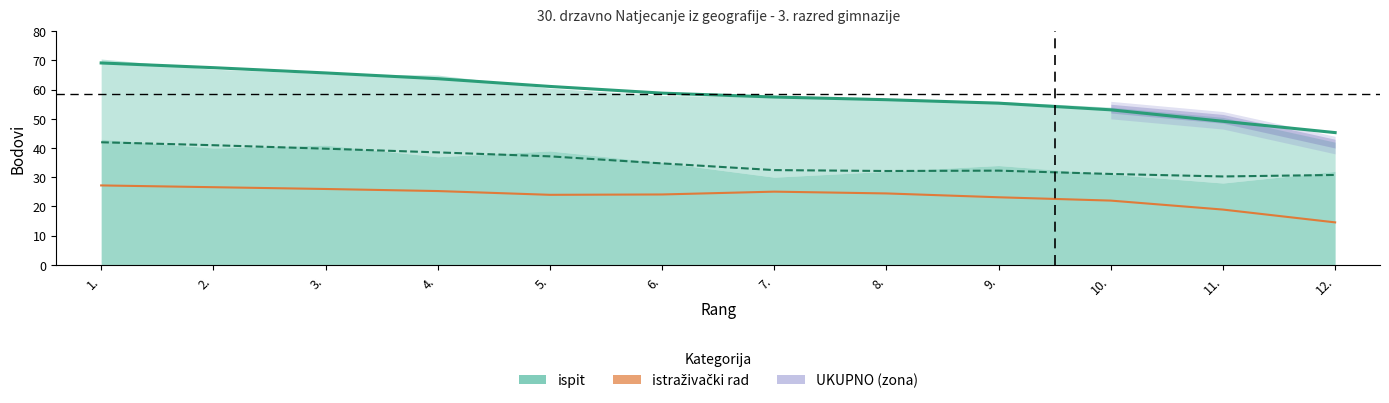

How many lines are shown in the chart?

3